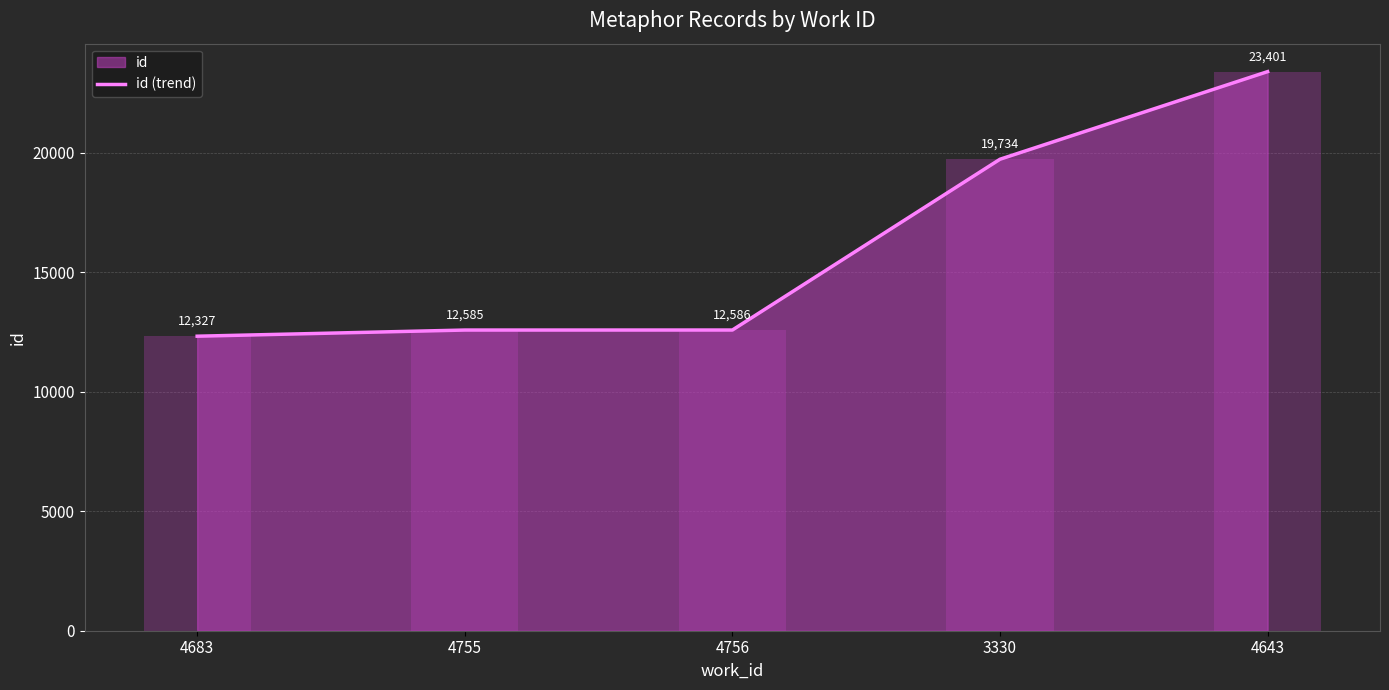

At which label does the data first exceed 12586?

3330